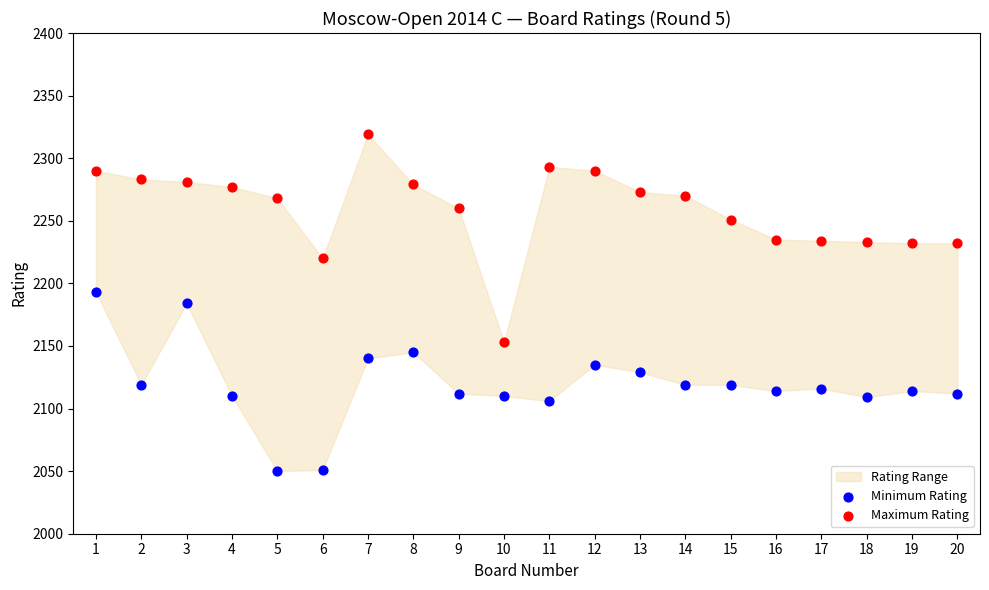

Across all data points, what is the range of Y values (max minus min)?

269